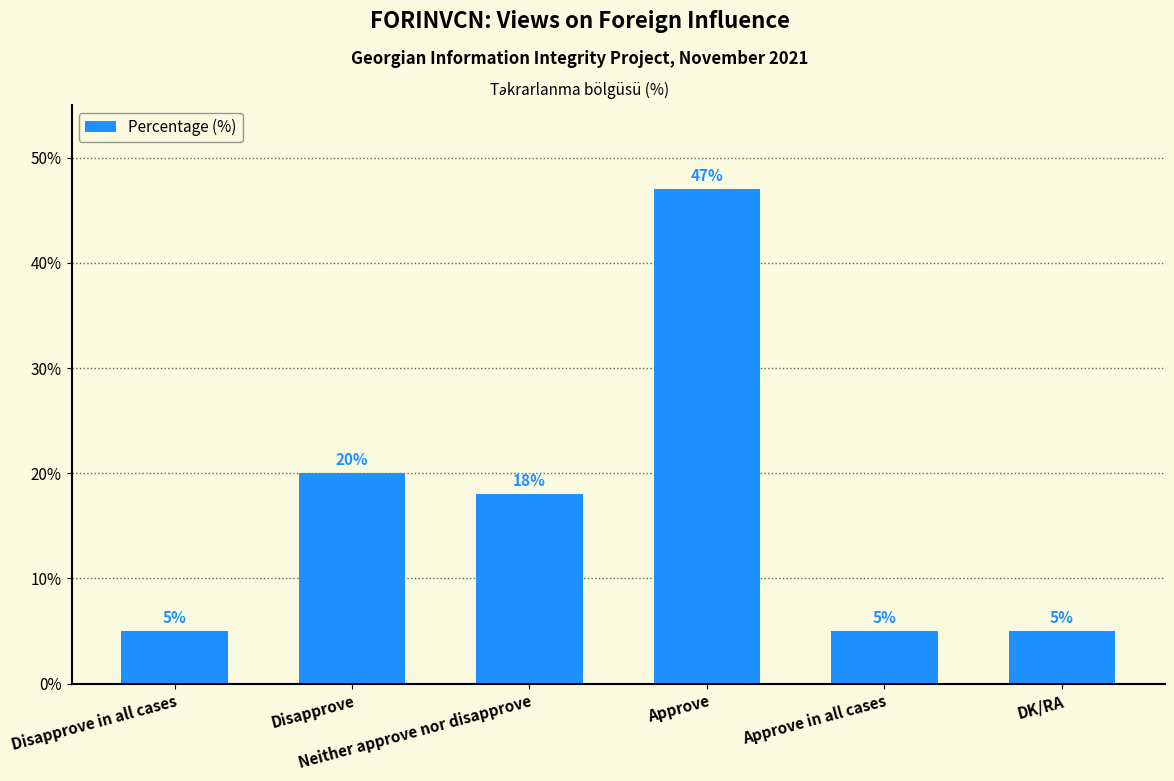

What is the maximum value shown in the chart?

47